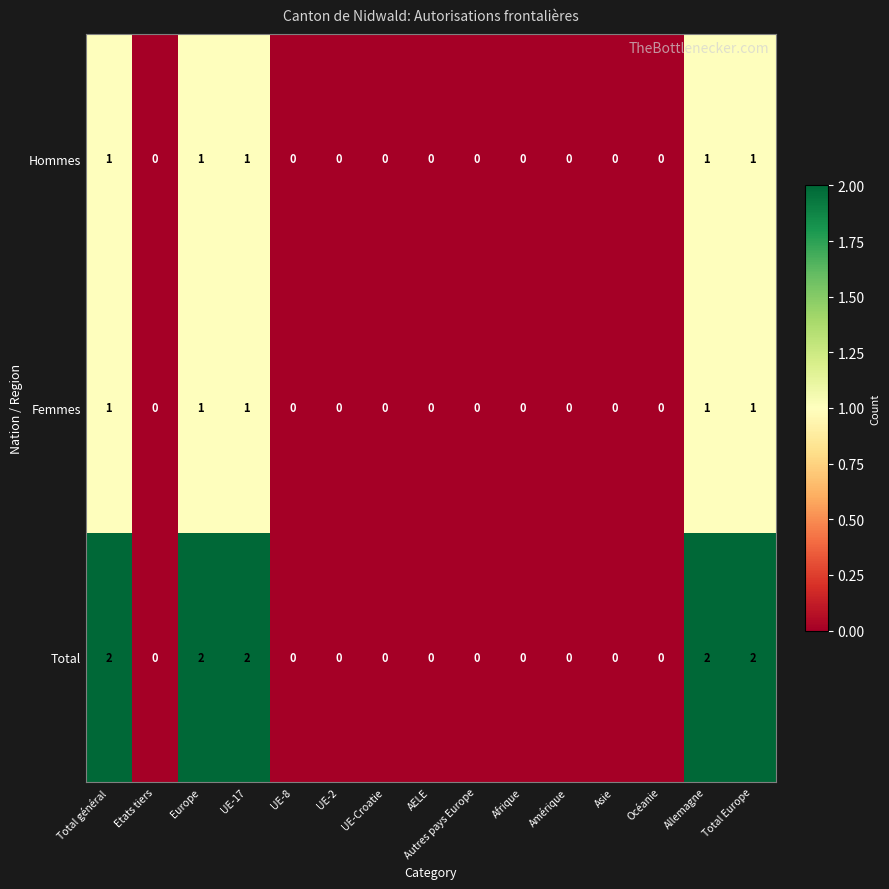

What is the total value across all series at UE-17?

4